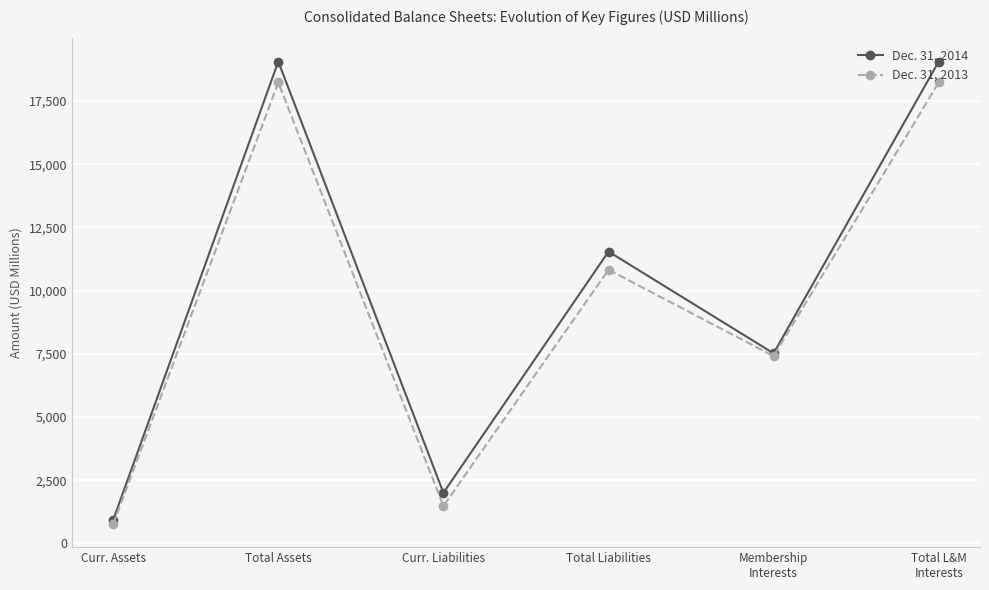

Which category has the lowest value in the Dec. 31, 2014 series?

Curr. Assets